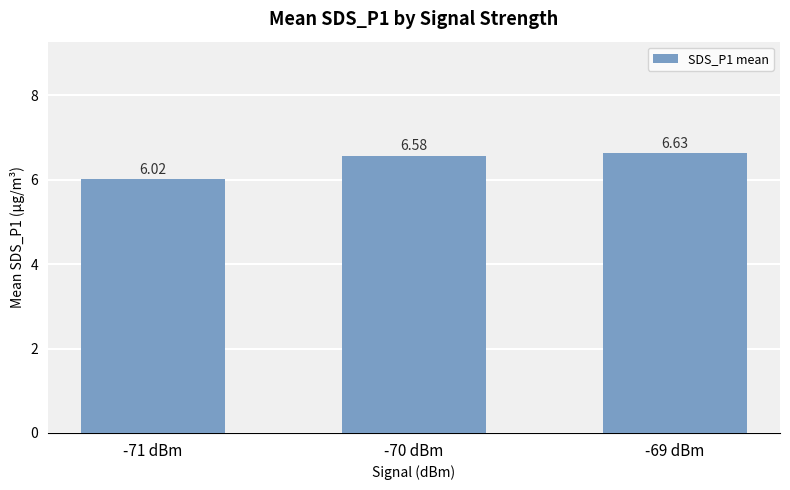

Rank the categories by value from highest to lowest.

-69 dBm, -70 dBm, -71 dBm